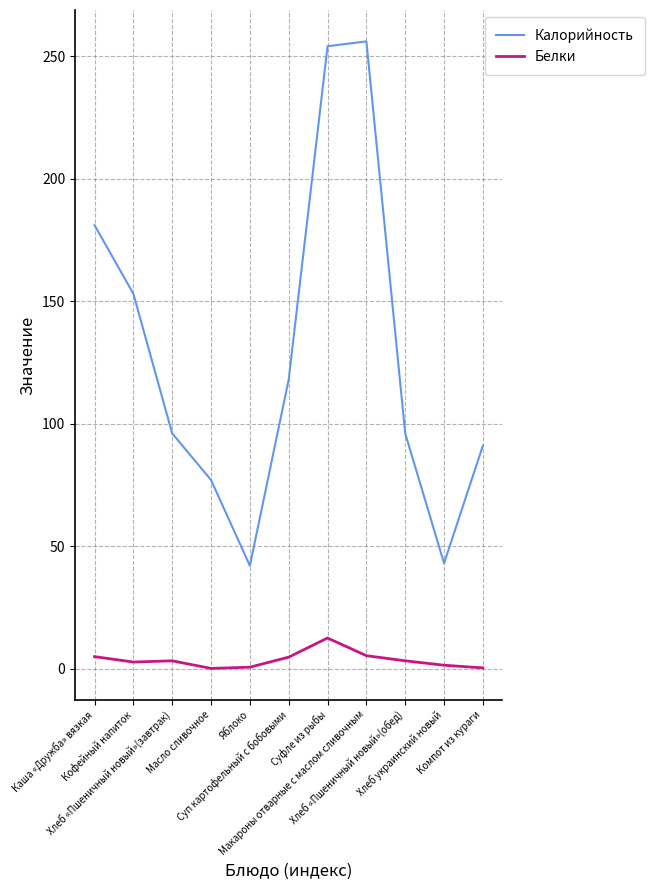

True or false: Калорийность has more than 1 points higher than both neighbors.

False